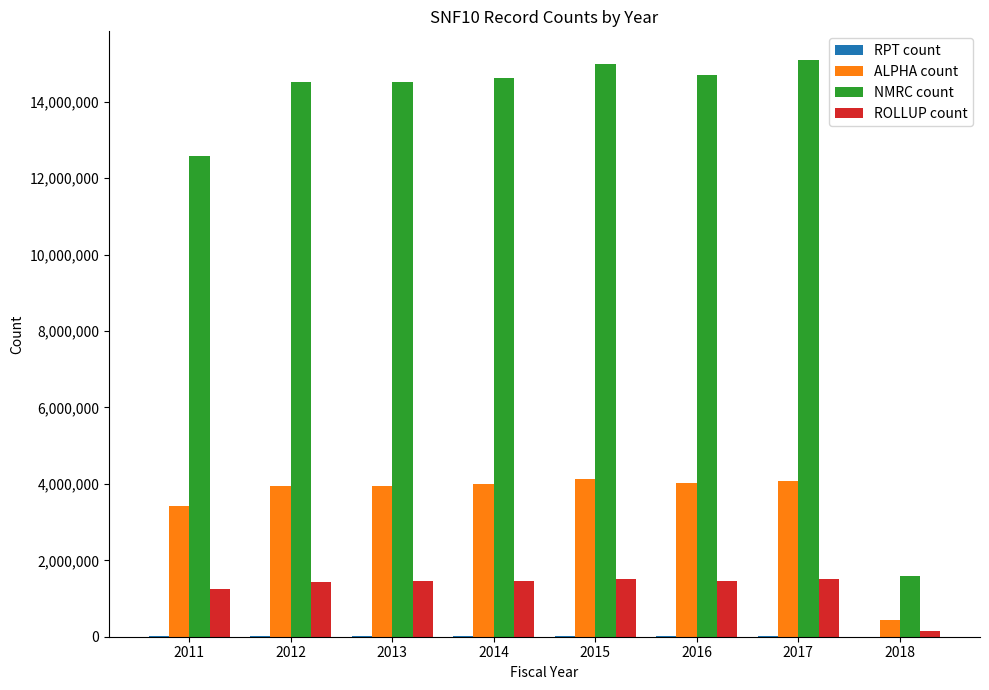

What is the greatest value displayed?

15089487